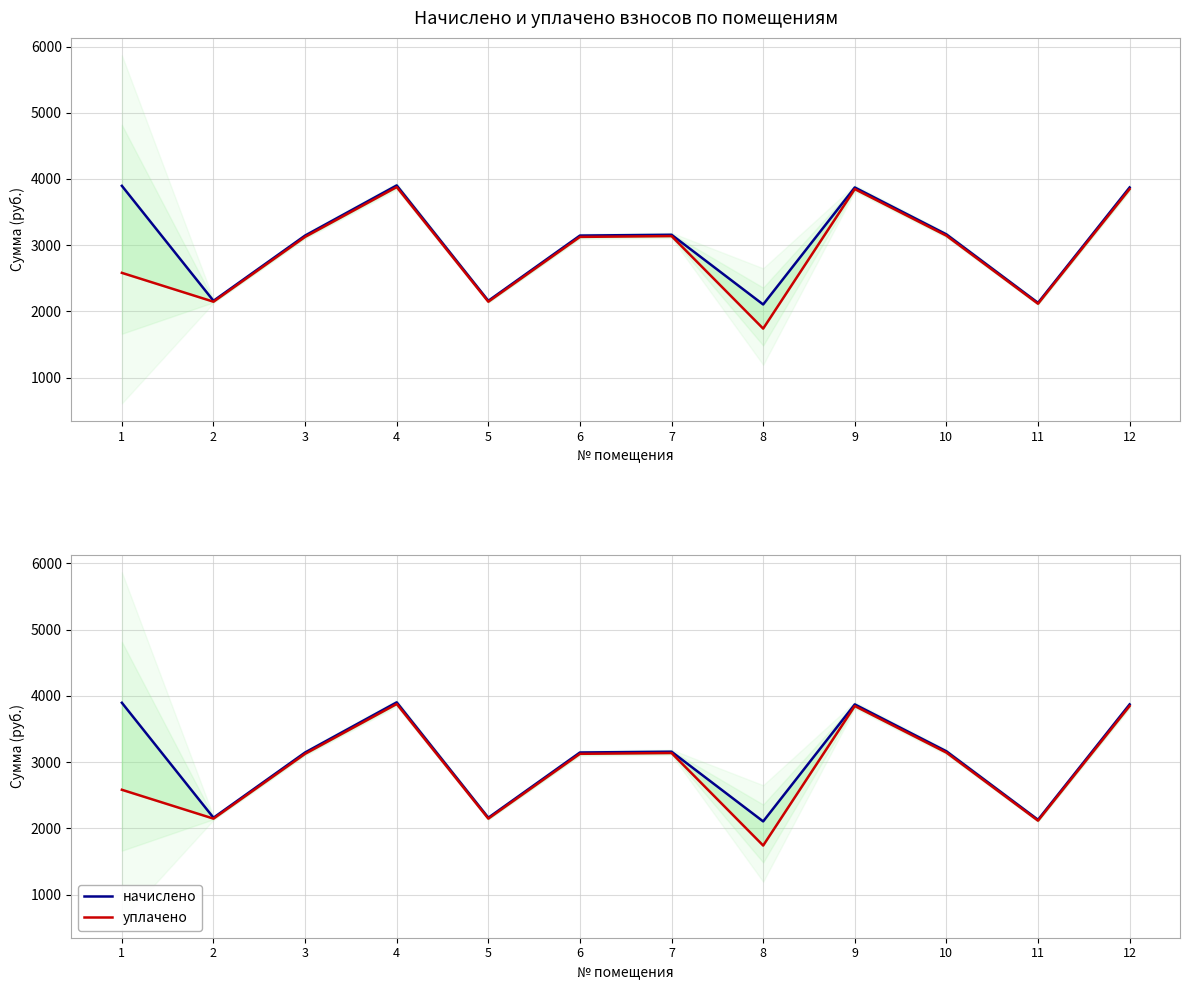

The value of начислено at 8 is 2105.3. True or false?

True